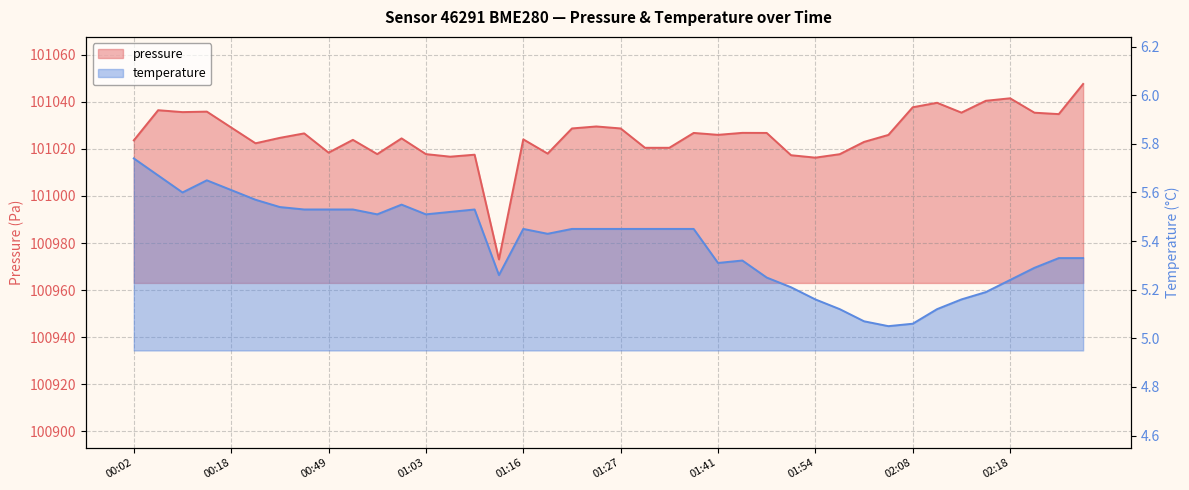

What is the maximum value shown in the chart?

101047.6